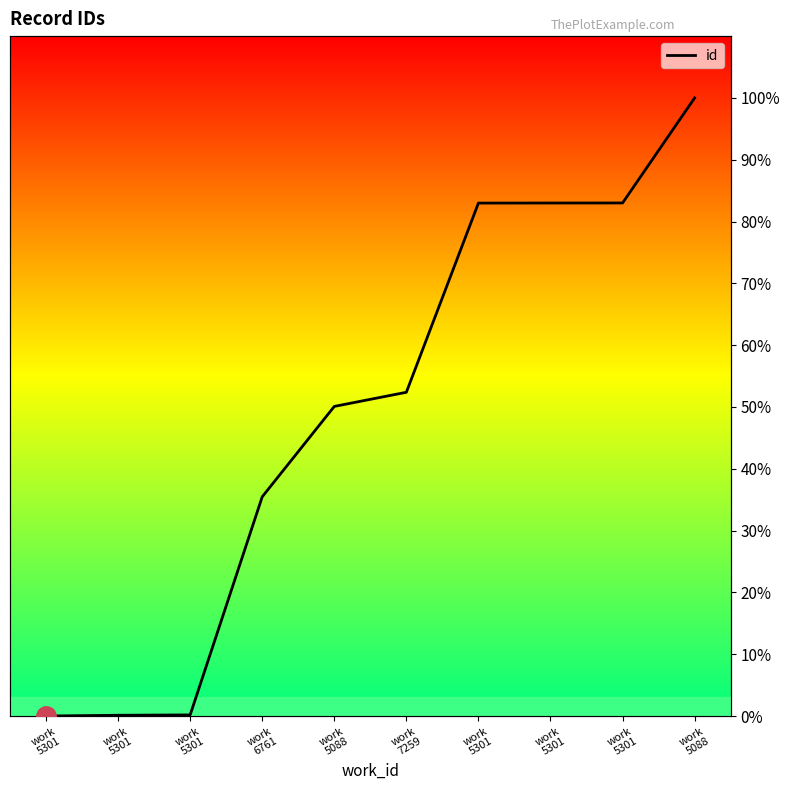

What is the difference between the second highest and minimum values?

83.0